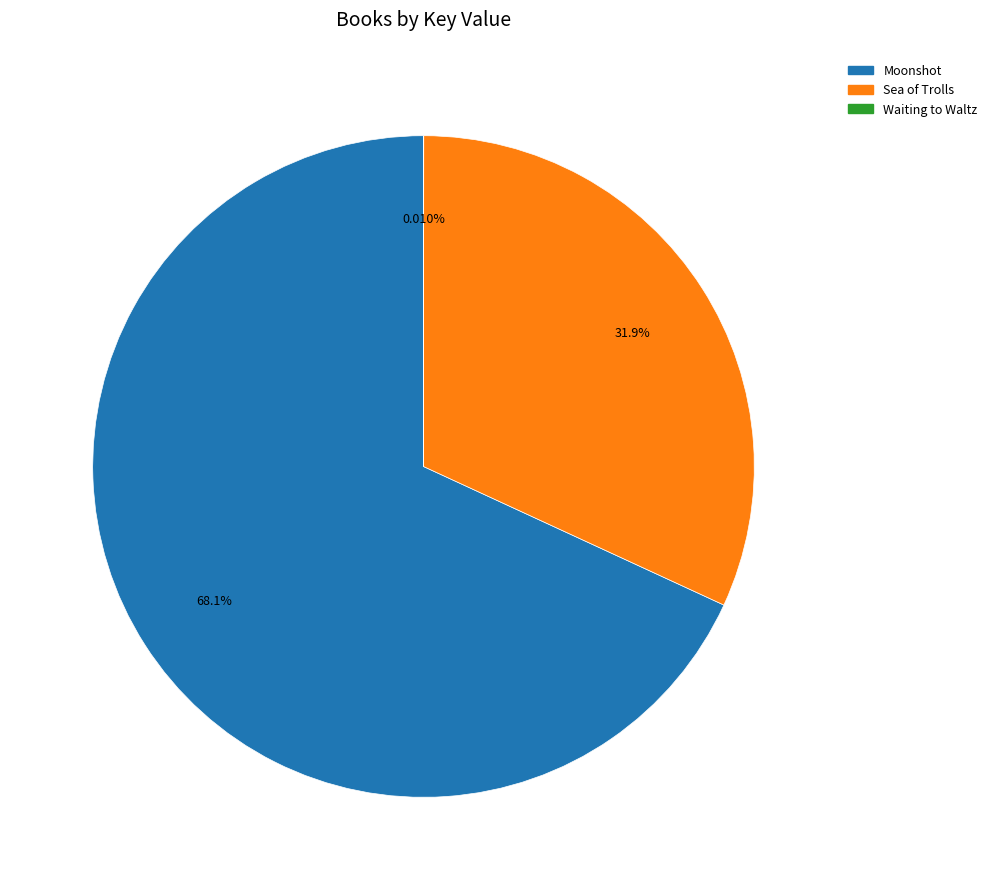

Which slice is the largest?

Moonshot